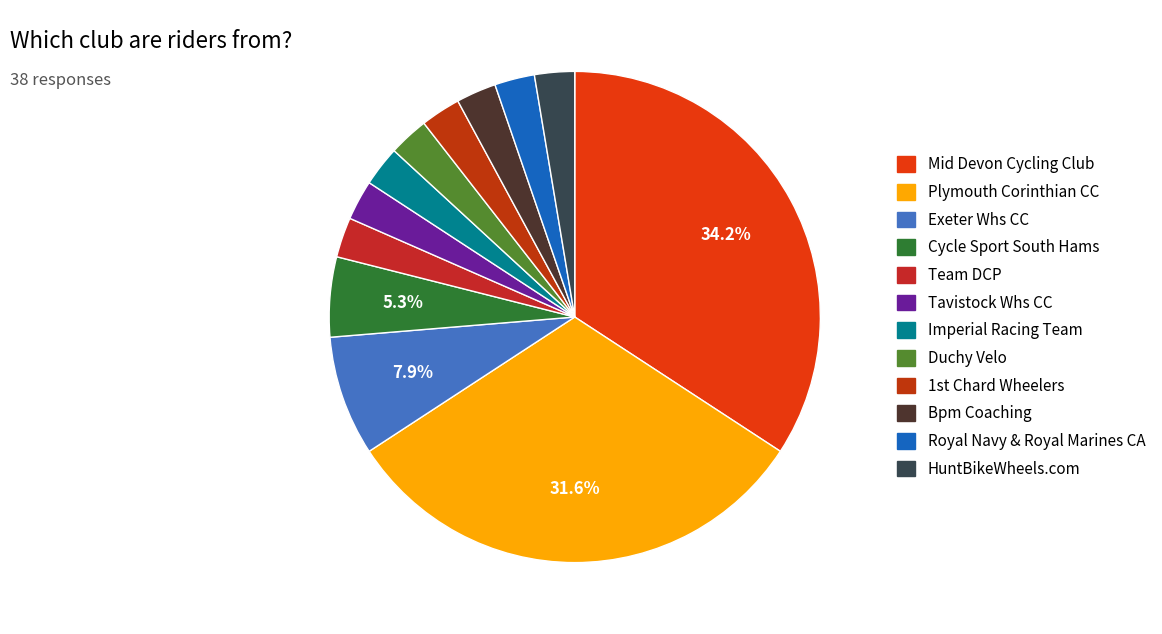

To the nearest percent, what portion does Plymouth Corinthian CC represent?

32%